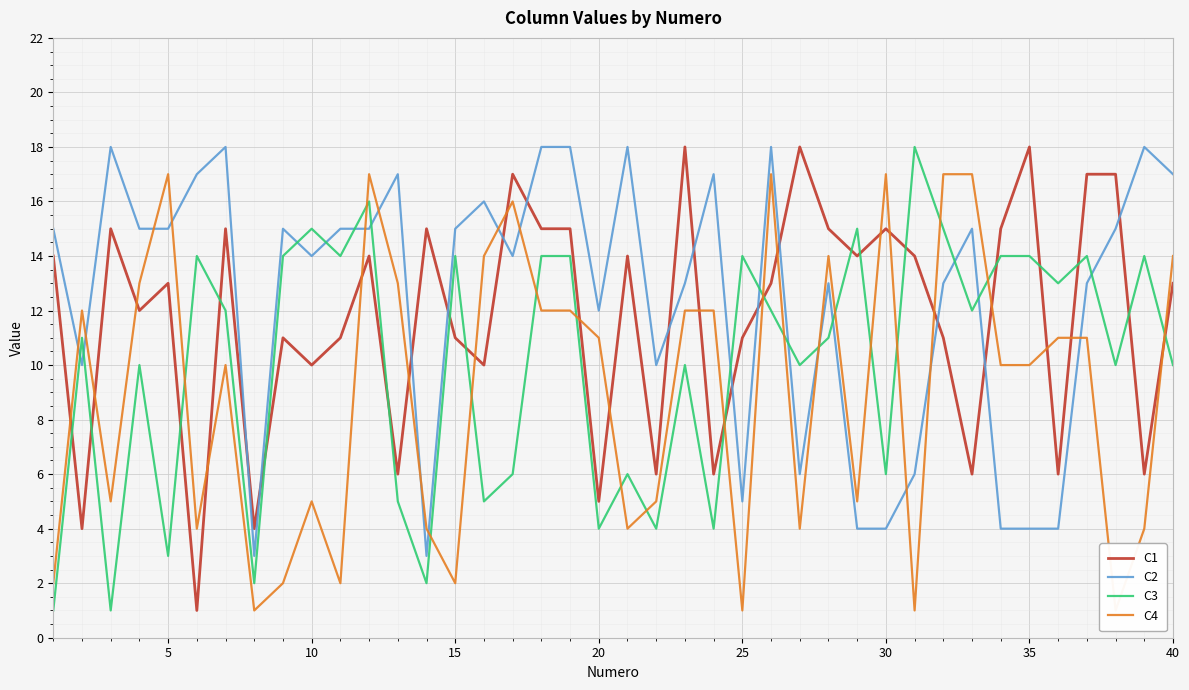

Which series ends up on top after the final intersection of C1 and C3?

C1